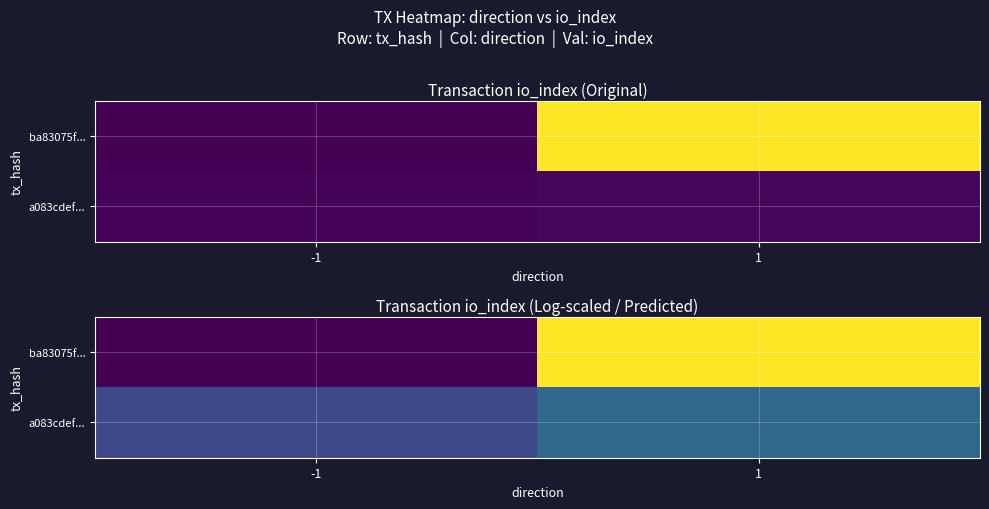

At 1, list the series in order from smallest to largest.

a083cdef..., ba83075f...